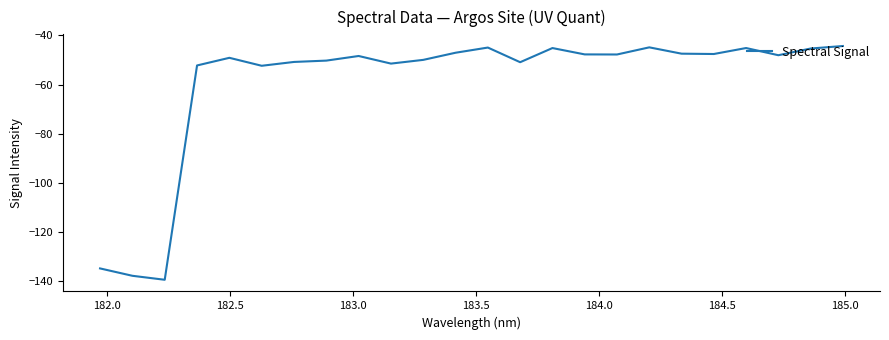

What is the sum of all values?

-1423.3